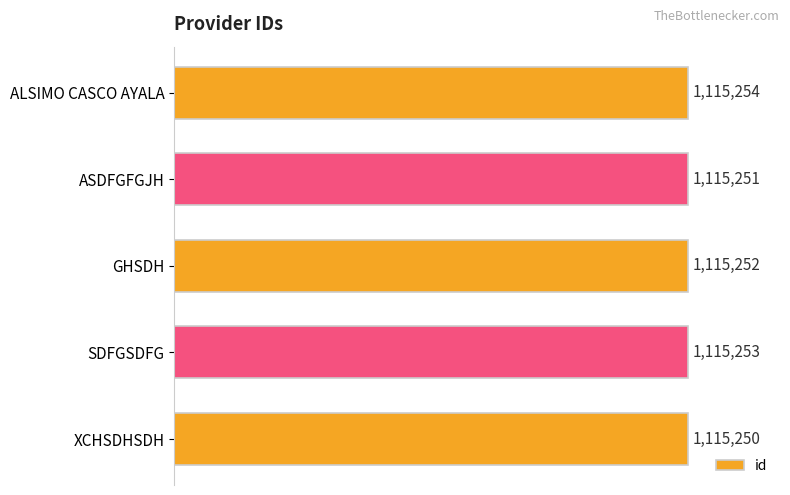

Does the chart contain any negative values?

No